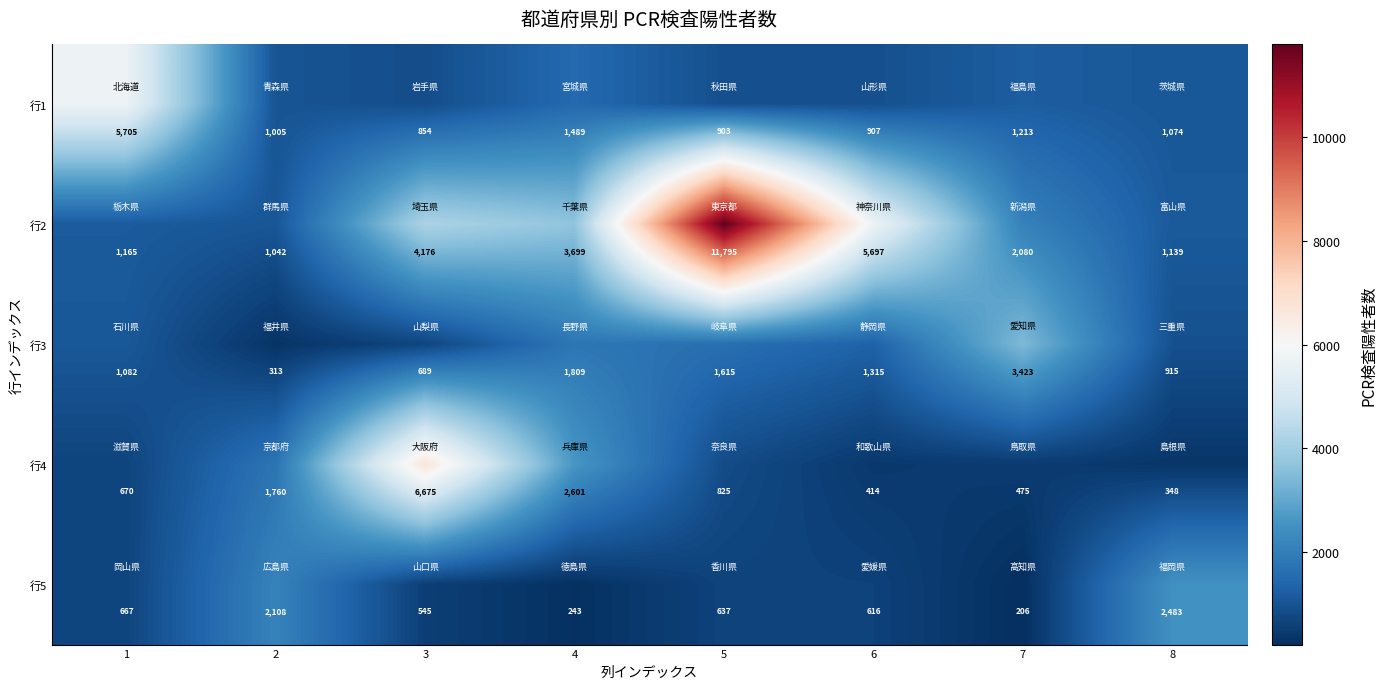

At which category is the sum across all series the highest?

5